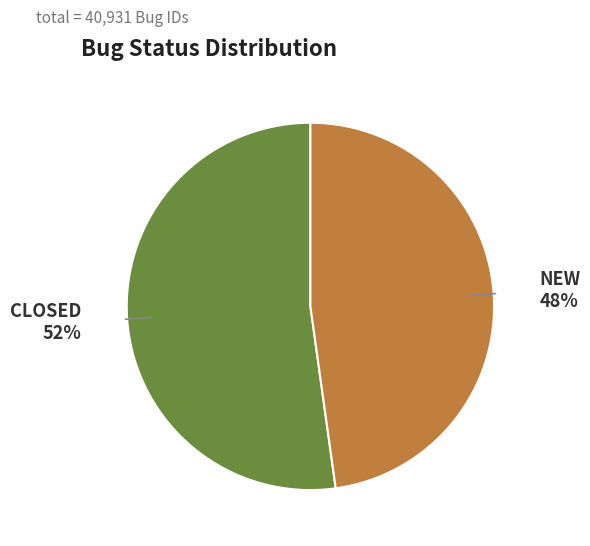

How many slices are in this pie chart?

2